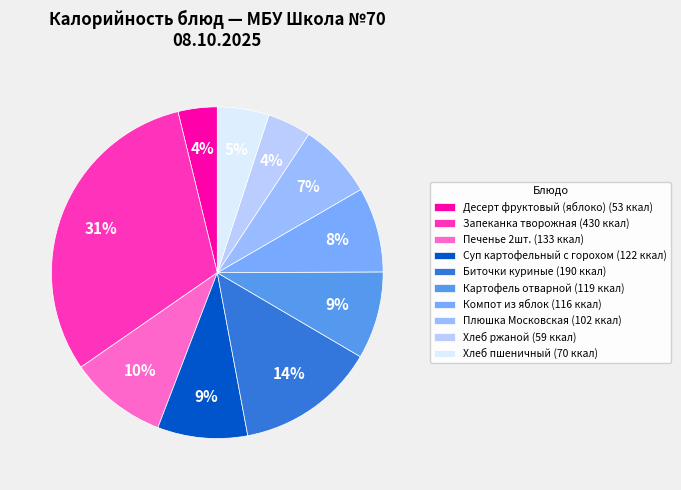

Which slice is the largest?

Запеканка творожная